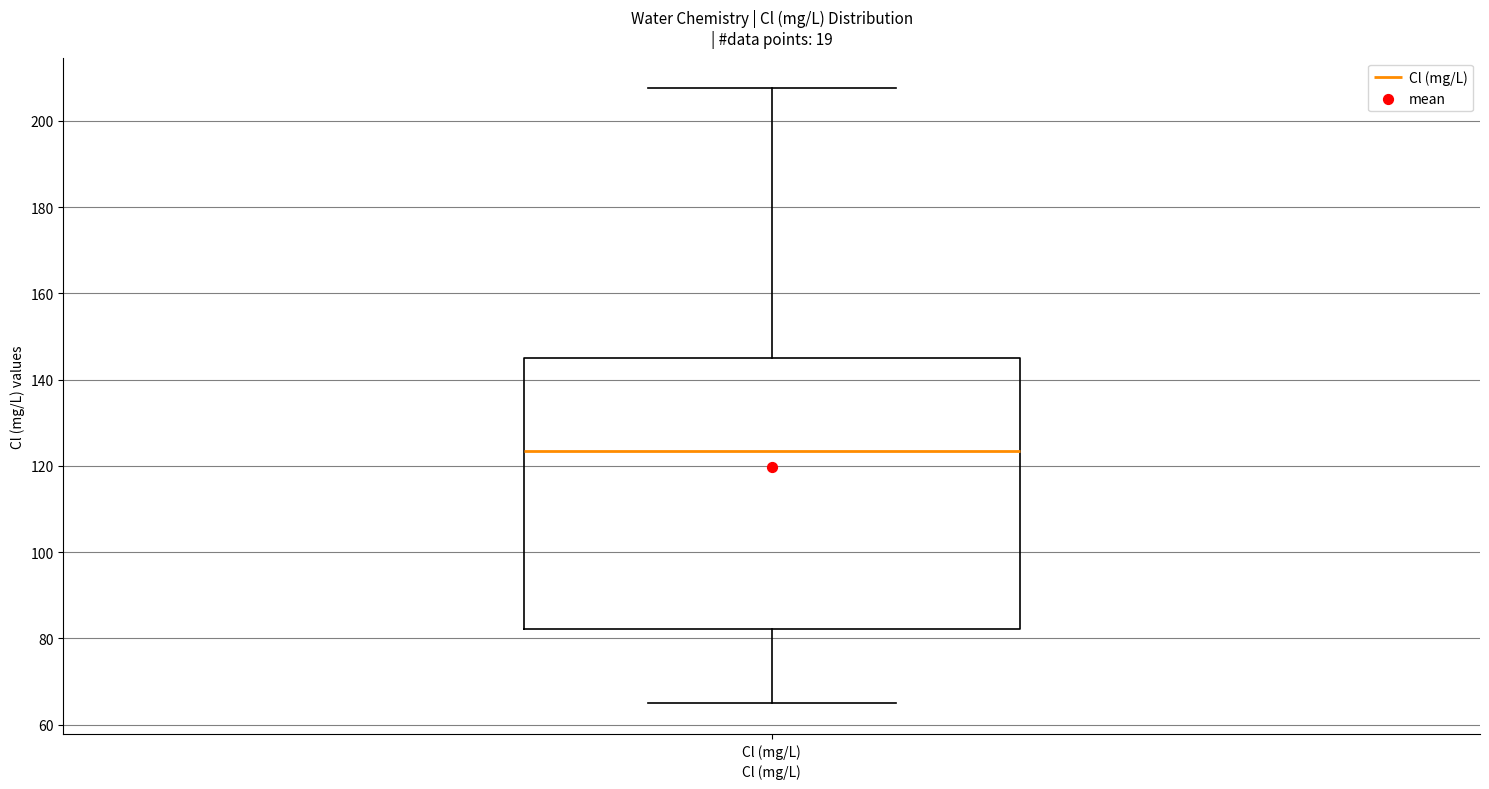

Transcribe this box plot: give where the median line is, the range the box spans, and where the two whiskers end, as read against the y-axis. The values are not printed on the chart, so give them approximately, as read against the axis.

median 124, box 82 to 146, whiskers 64 to 208